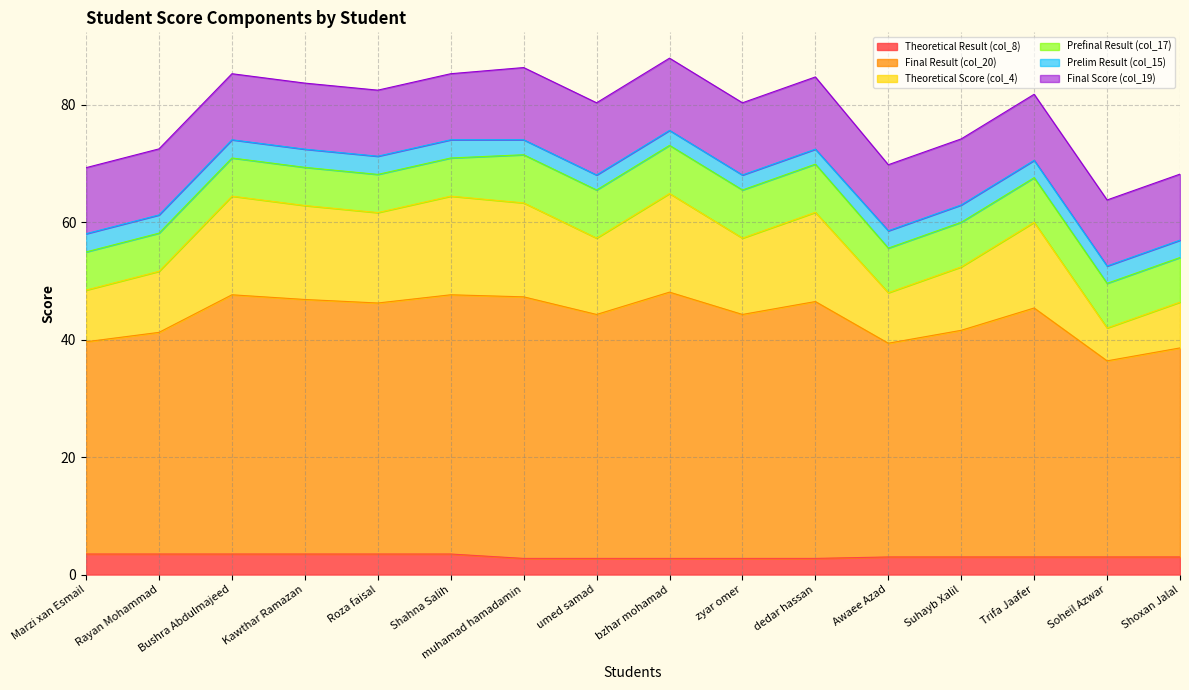

What is the lowest value of the Theoretical Result (col_8) series?

2.8